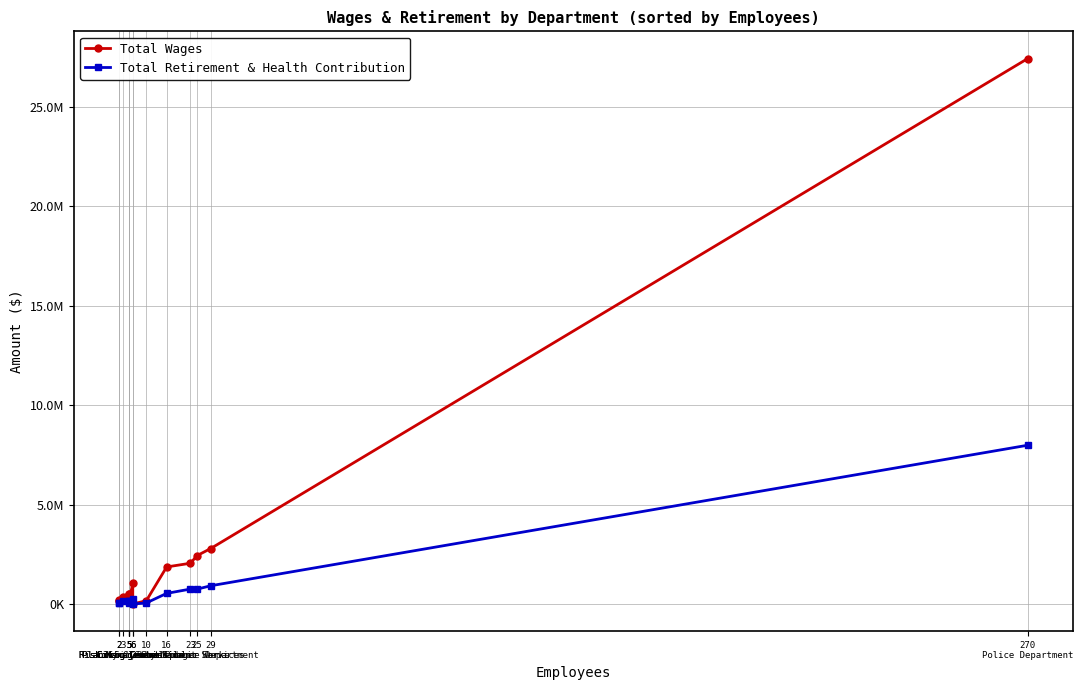

Rank the series by their maximum value, from highest to lowest.

Total Wages, Total Retirement & Health Contribution